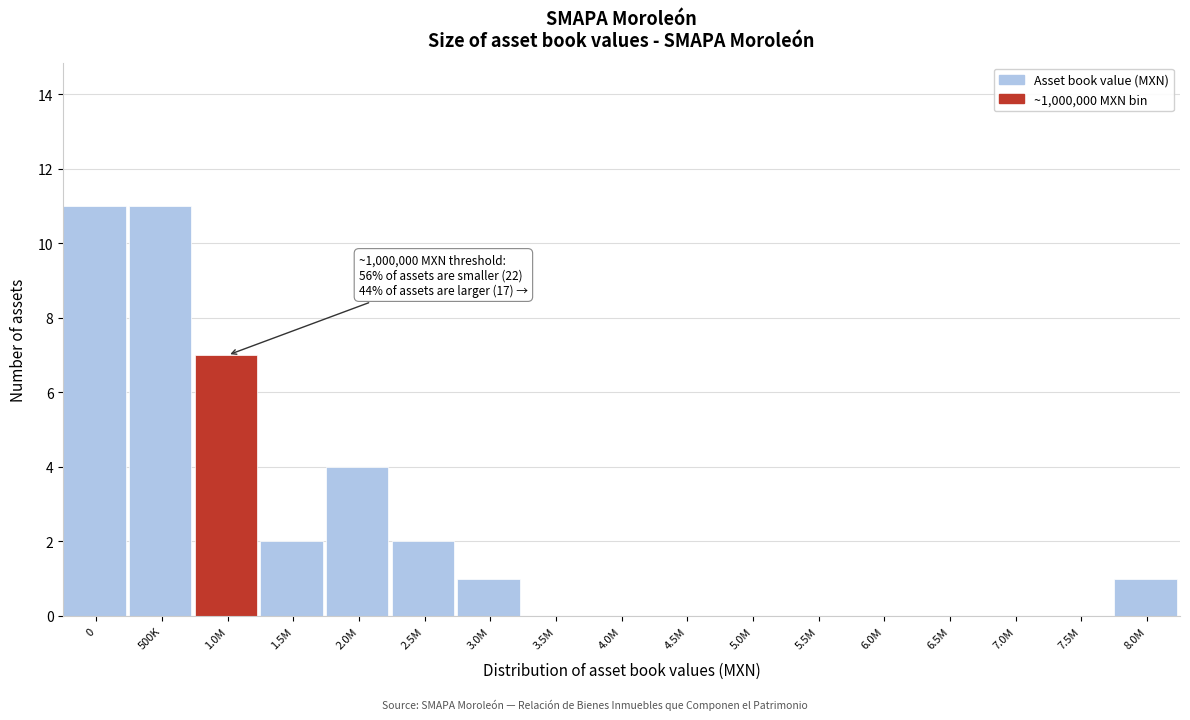

Reading left to right, list all the values displayed in this chart.

0=11	500K=11	1.0M=7	1.5M=2	2.0M=4	2.5M=2	3.0M=1	3.5M=0	4.0M=0	4.5M=0	5.0M=0	5.5M=0	6.0M=0	6.5M=0	7.0M=0	7.5M=0	8.0M=1